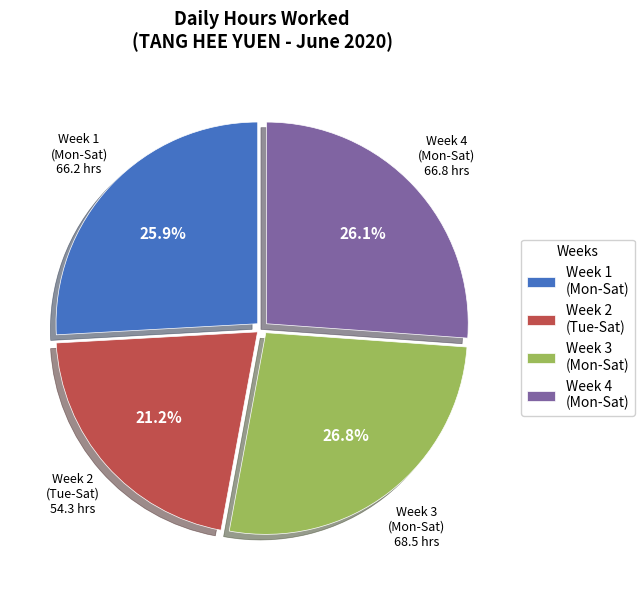

Approximately how many times larger is the value at Week 4 (Mon-Sat) compared to Week 2 (Tue-Sat)?

1.2